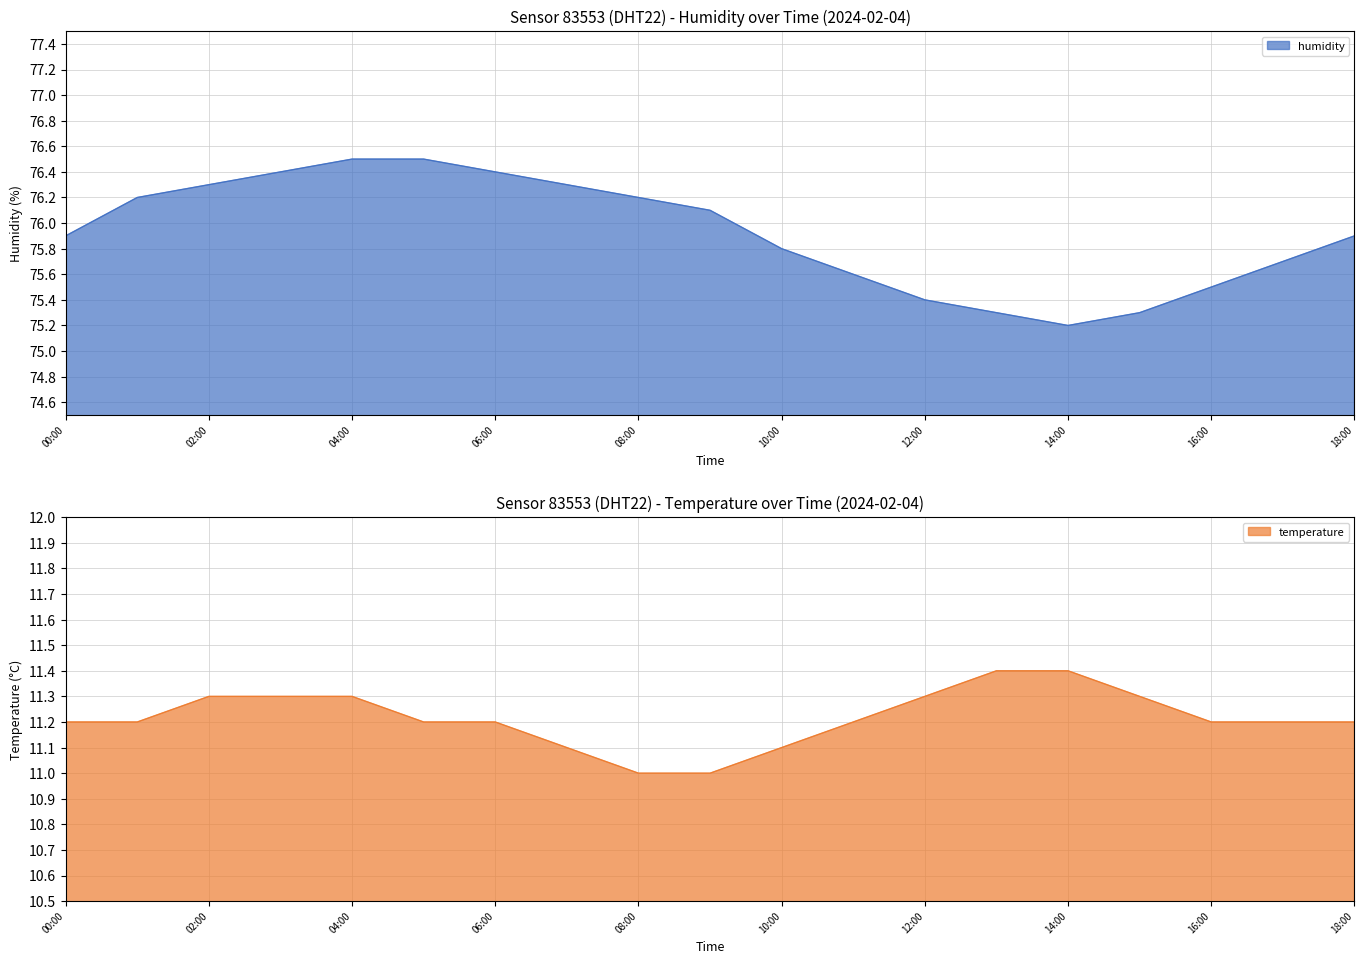

Reading right to left, extract all data points from this chart.

humidity: 18:00=75.9	17:00=75.7	16:00=75.5	15:00=75.3	14:00=75.2	13:00=75.3	12:00=75.4	11:00=75.6	10:00=75.8	09:00=76.1	08:00=76.2	07:00=76.3	06:00=76.4	05:00=76.5	04:00=76.5	03:00=76.4	02:00=76.3	01:00=76.2	00:00=75.9
temperature: 18:00=11.2	17:00=11.2	16:00=11.2	15:00=11.3	14:00=11.4	13:00=11.4	12:00=11.3	11:00=11.2	10:00=11.1	09:00=11.0	08:00=11.0	07:00=11.1	06:00=11.2	05:00=11.2	04:00=11.3	03:00=11.3	02:00=11.3	01:00=11.2	00:00=11.2